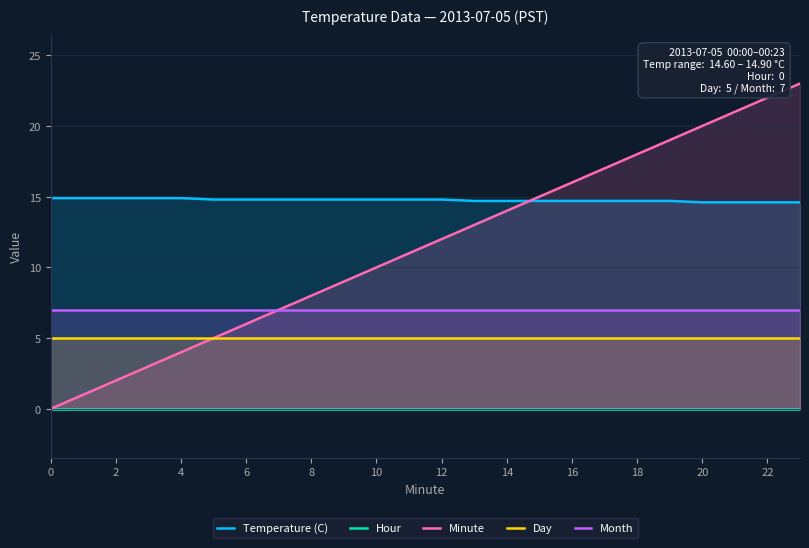

True or false: Day has a value of 2 at 22.

False